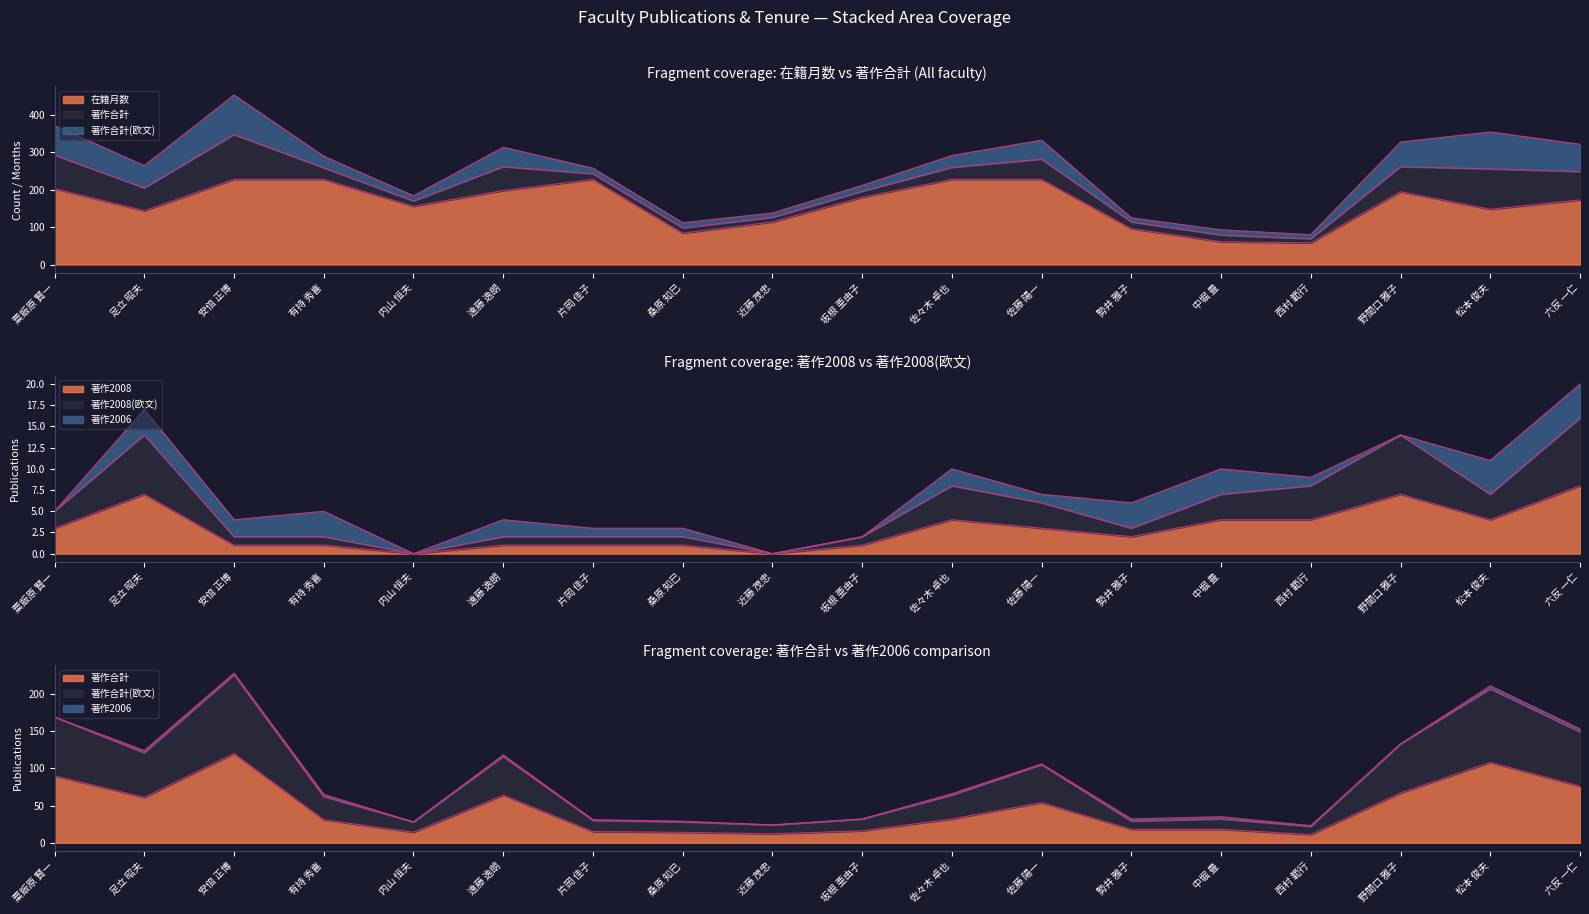

What position from the left is 松本 俊夫?

17